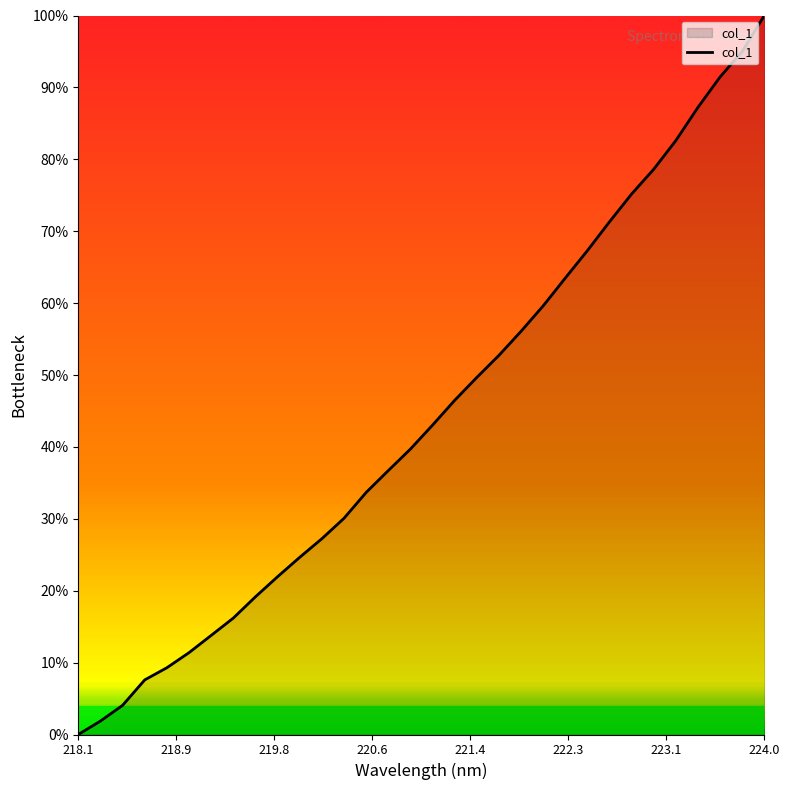

How many lines are shown in the chart?

1